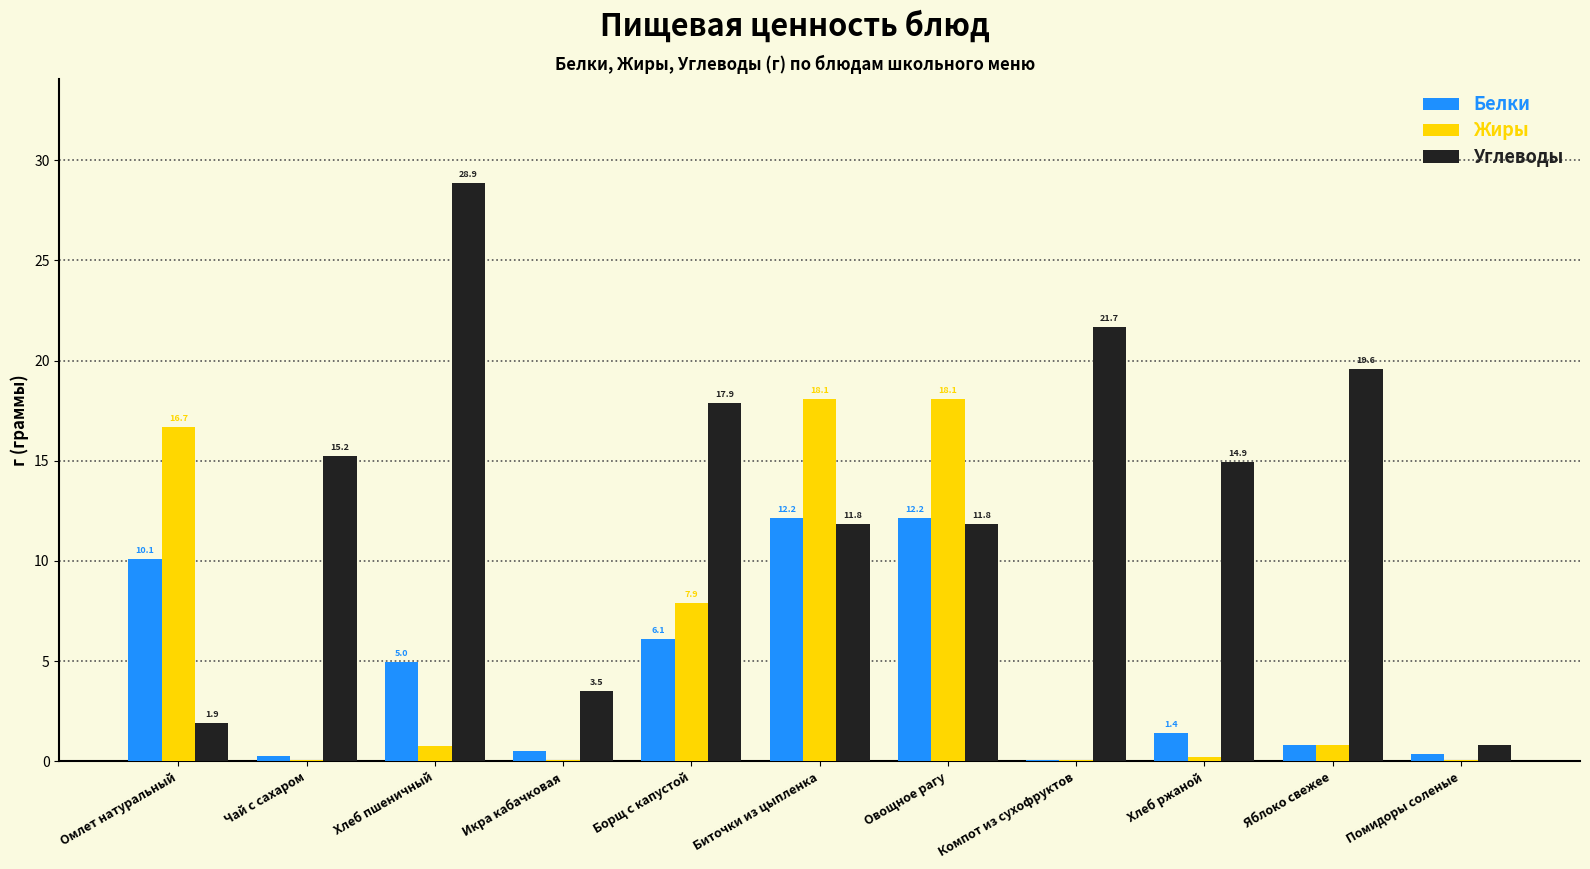

Where does the Углеводы series first go above 14?

Чай с сахаром